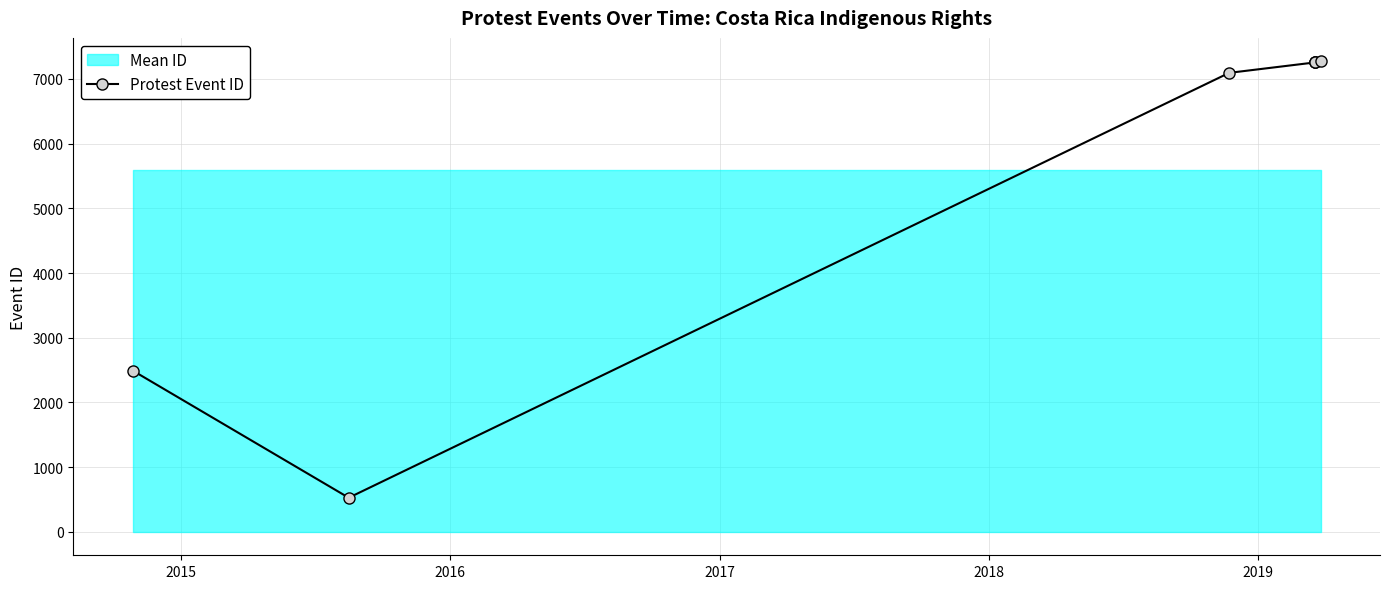

What is the value of the 6th point from the left?

7259